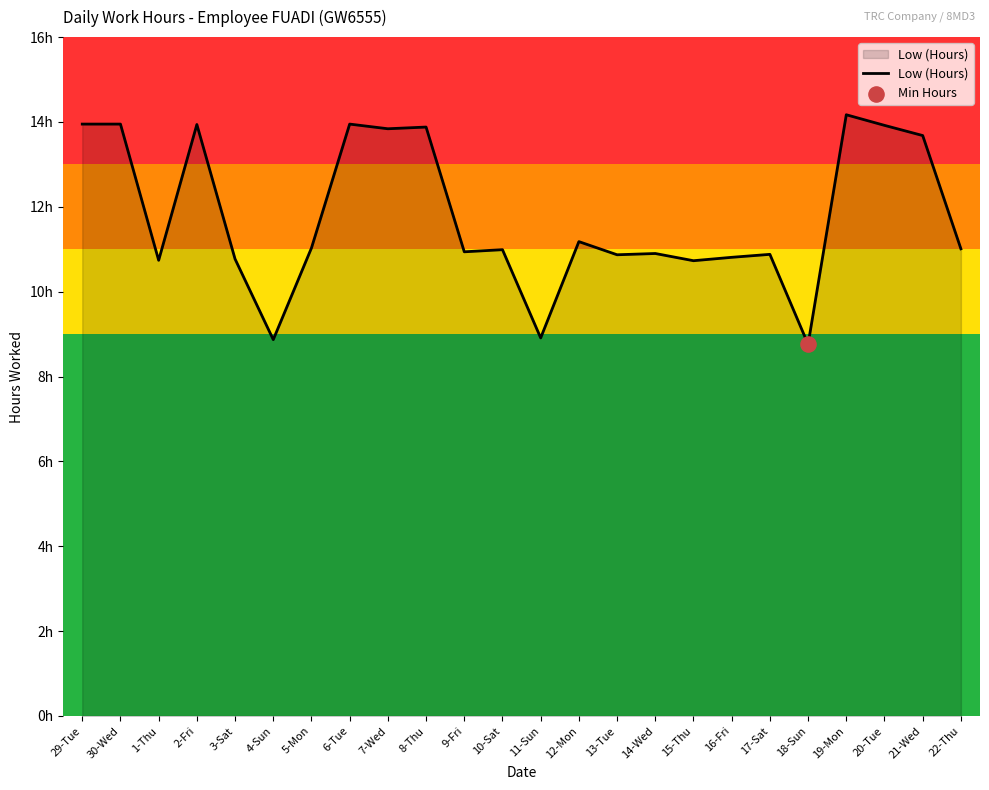

Is this an area chart (filled region under the line)?

Yes